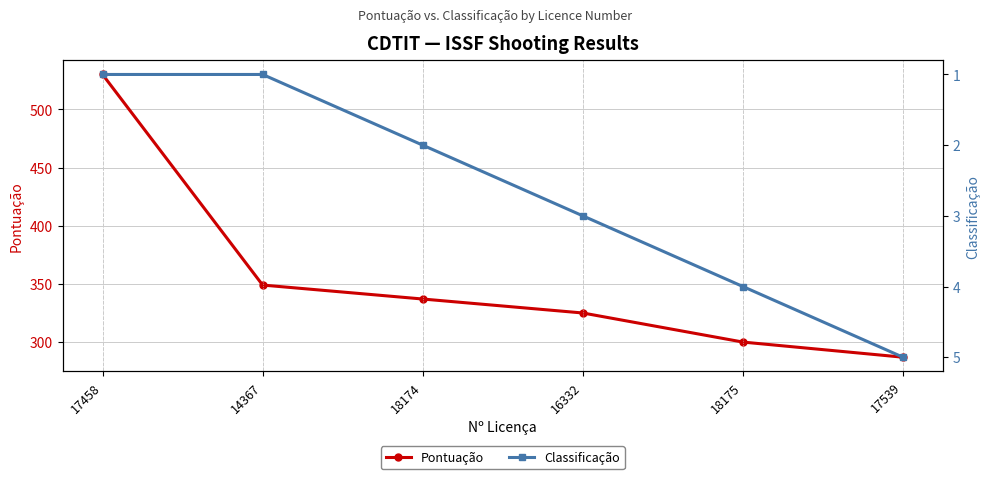

What is the minimum value for Classificação?

1